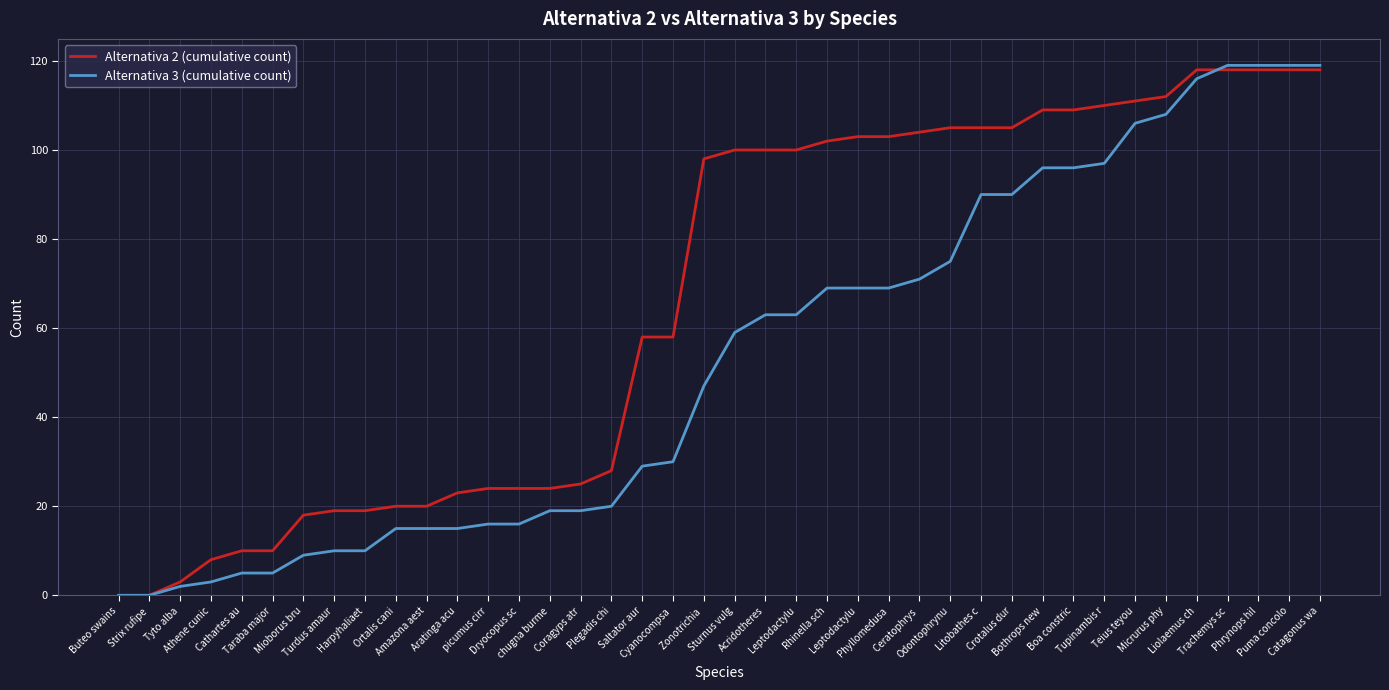

List the labels in order of Alternativa 3 (cumulative count) value, smallest first.

Buteo swains, Strix rufipe, Tyto alba, Athene cunic, Cathartes au, Taraba major, Mioborus bru, Turdus amaur, Harpyhaliaet, Ortalis cani, Amazona aest, Aratinga acu, picumus cirr, Dryocopus sc, chugna burme, Coragyps atr, Plegadis chi, Saltator aur, Cyanocompsa , Zonotrichia , Sturnus vulg, Acridotheres, Leptodactylu, Rhinella sch, Leptodactylu, Phyllomedusa, Ceratophrys , Odontophrynu, Litobathes c, Crotalus dur, Bothrops new, Boa constric, Tupinambis r, Teius teyou, Micrurus phy, Liolaemus ch, Trachemys sc, Phrynops hil, Puma concolo, Catagonus wa